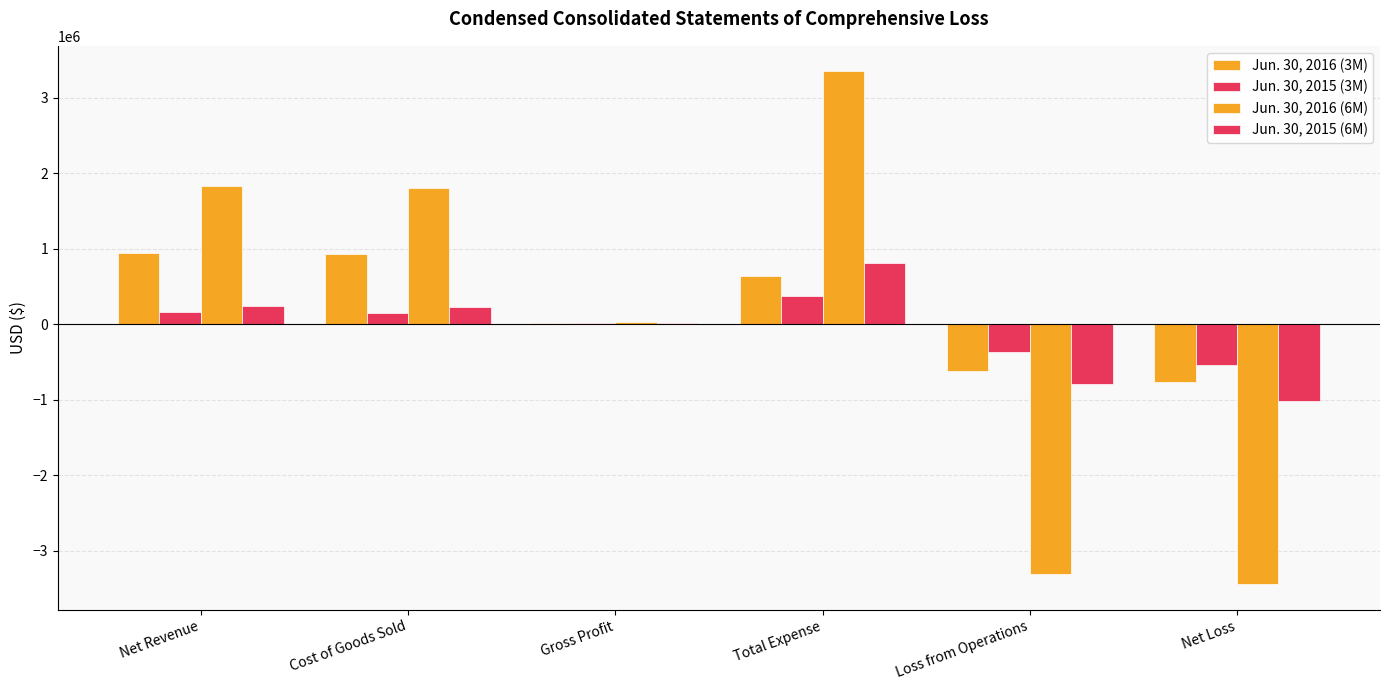

What is the sum of the Jun. 30, 2016 (6M) values at Net Revenue and Cost of Goods Sold?

3632878